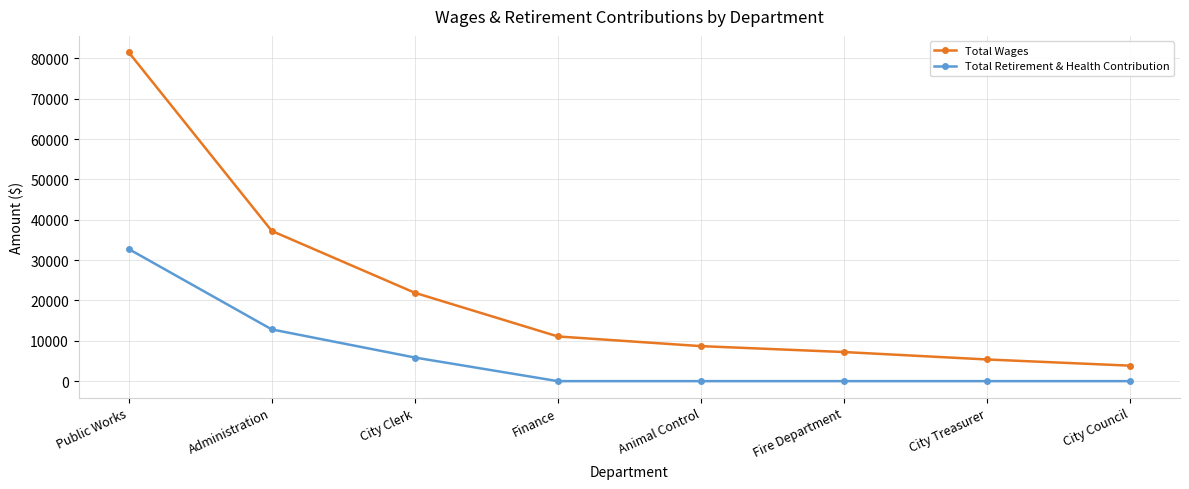

Reading left to right, list all the values displayed in this chart.

Total Wages: 81511	37235	21907	11080	8680	7216	5372	3840
Total Retirement & Health Contribution: 32748	12822	5855	0	0	0	0	0